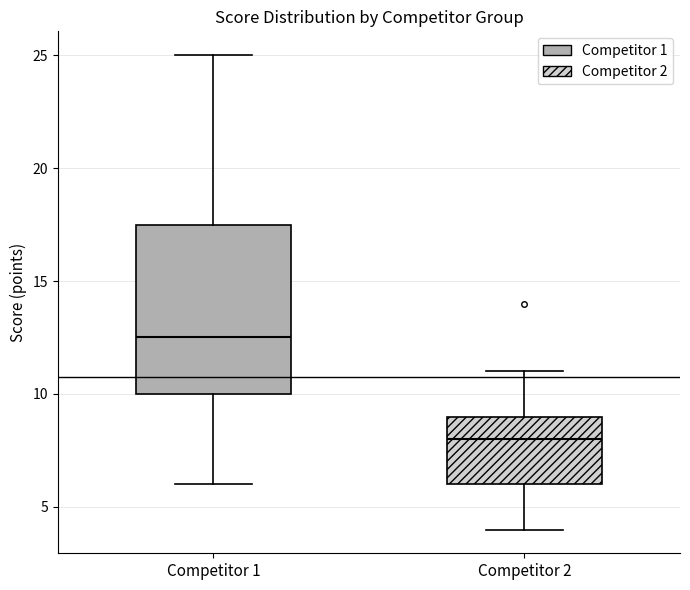

Reading left to right, transcribe this box plot: for each box, give where its median line is, the range the box spans, and where its two whiskers end, as read against the y-axis. The values are not printed on the chart, so give them approximately, as read against the axis.

Competitor 1: median 12.5, box 10.0 to 17.5, whiskers 6.0 to 25.0
Competitor 2: median 8.0, box 6.0 to 9.0, whiskers 4.0 to 11.0